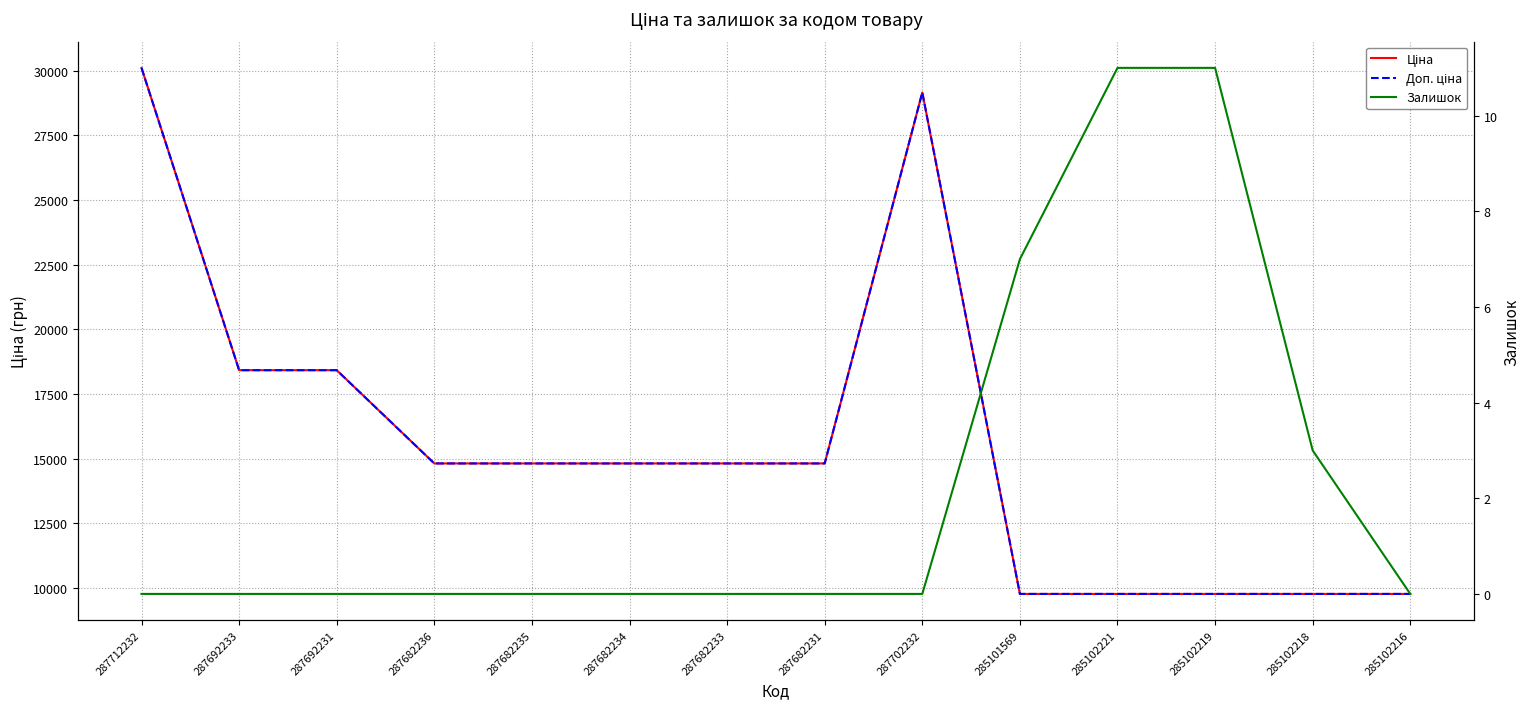

List the labels in order of Залишок value, smallest first.

287712232, 287692233, 287692231, 287682236, 287682235, 287682234, 287682233, 287682231, 287702232, 285102216, 285102218, 285101569, 285102221, 285102219